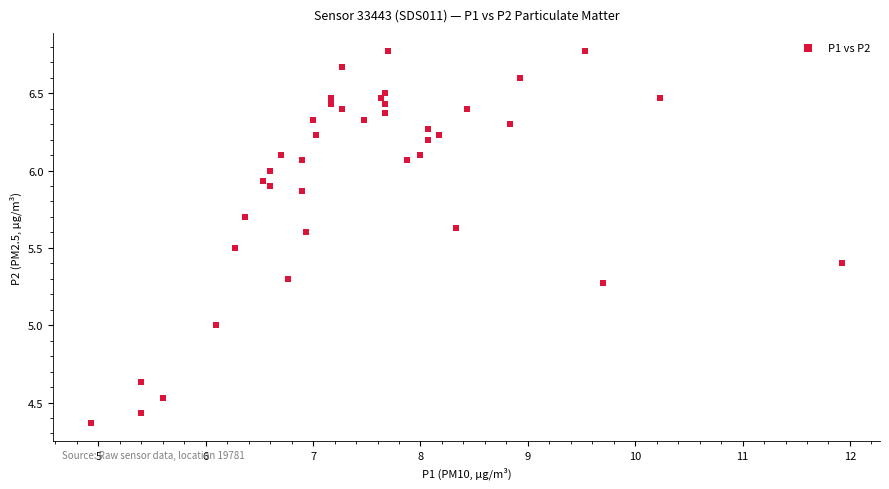

What is the range of X values (max minus min)?

7.0